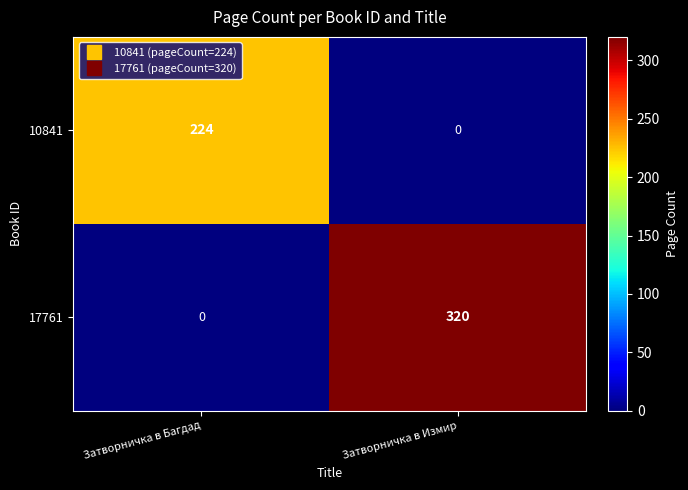

Which series has the largest range (max minus min)?

17761